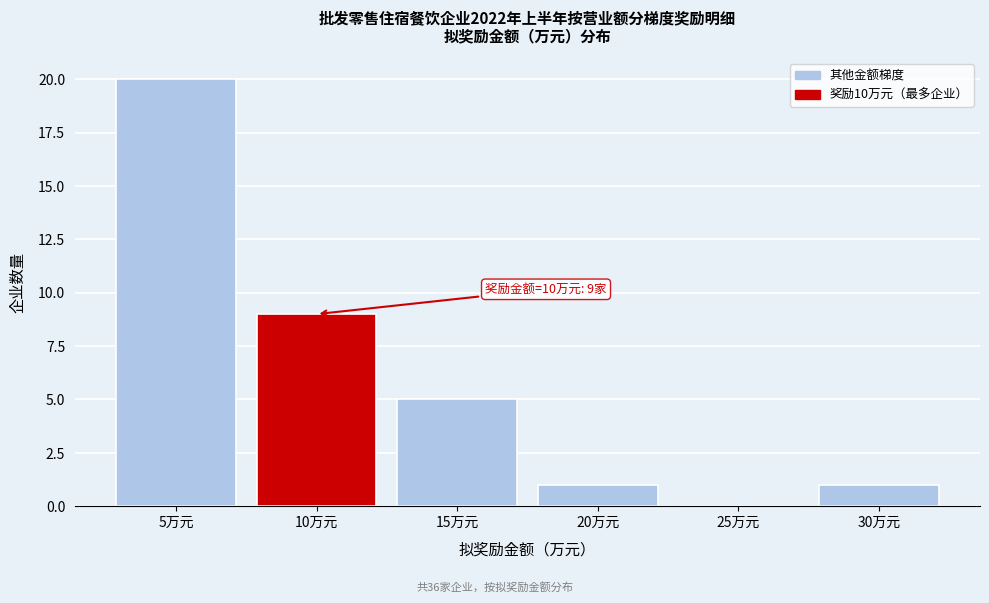

The chart shows a value of 0 at 25万元. True or false?

True